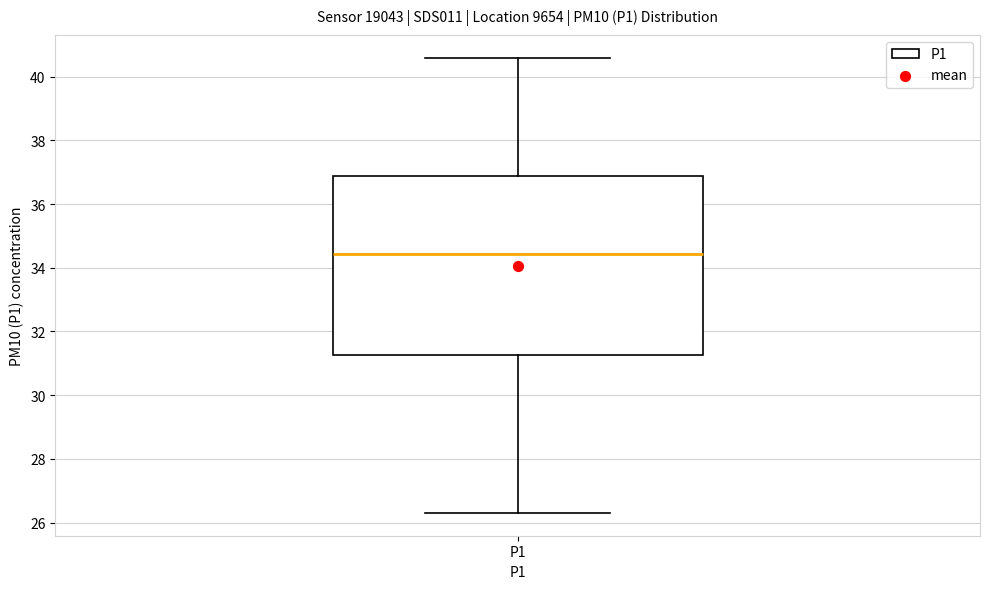

Where is the upper edge of the box for P1 on the y-axis? The values are not printed on the chart, so give them approximately, as read against the axis.

36.8